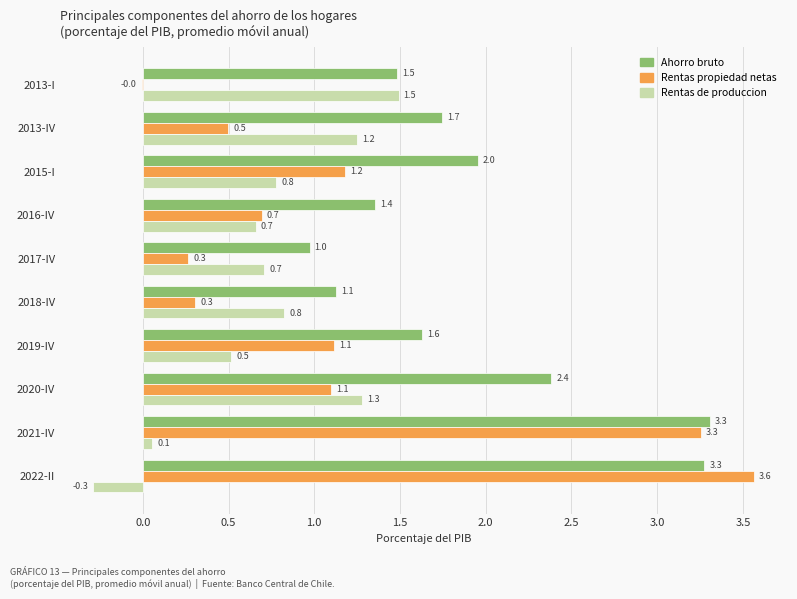

At which category is the sum across all series the highest?

2021-IV